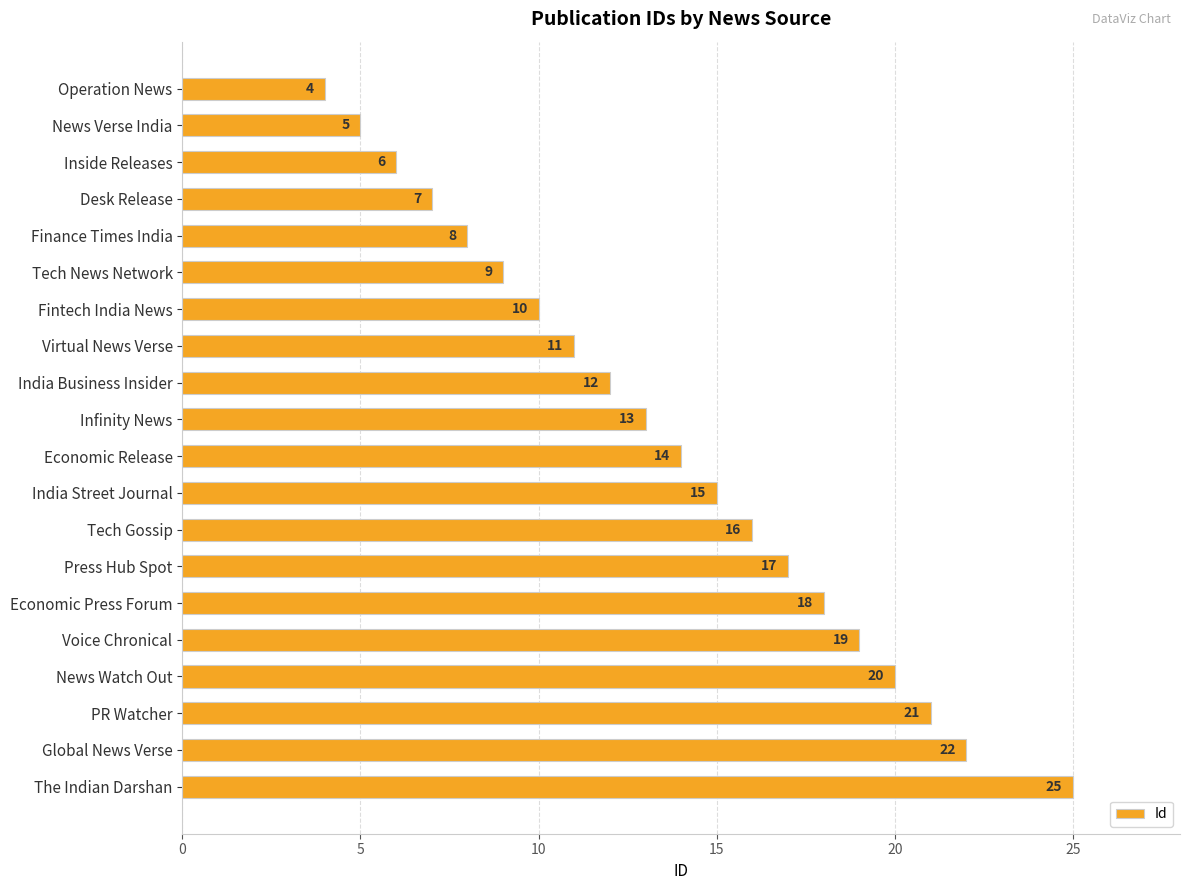

List the labels in order of value, smallest first.

Operation News, News Verse India, Inside Releases, Desk Release, Finance Times India, Tech News Network, Fintech India News, Virtual News Verse, India Business Insider, Infinity News, Economic Release, India Street Journal, Tech Gossip, Press Hub Spot, Economic Press Forum, Voice Chronical, News Watch Out, PR Watcher, Global News Verse, The Indian Darshan